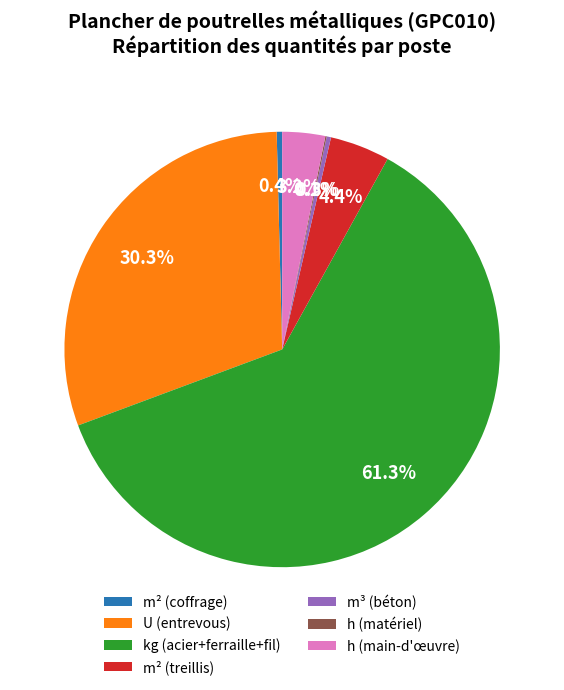

What percentage do m² (coffrage) and kg (acier+ferraille+fil) together represent?

61.7%